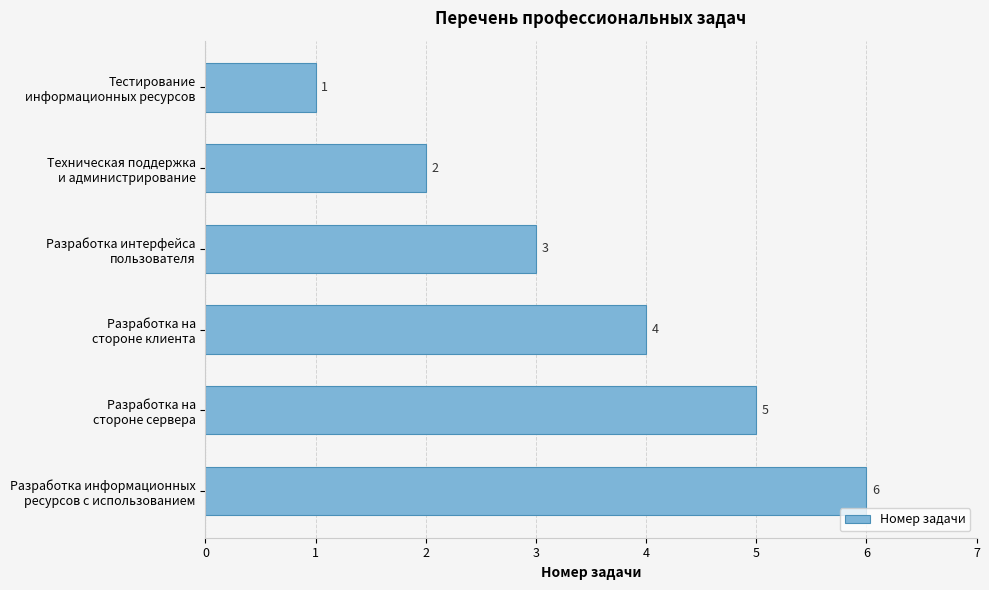

How many values are between 2 and 5?

4